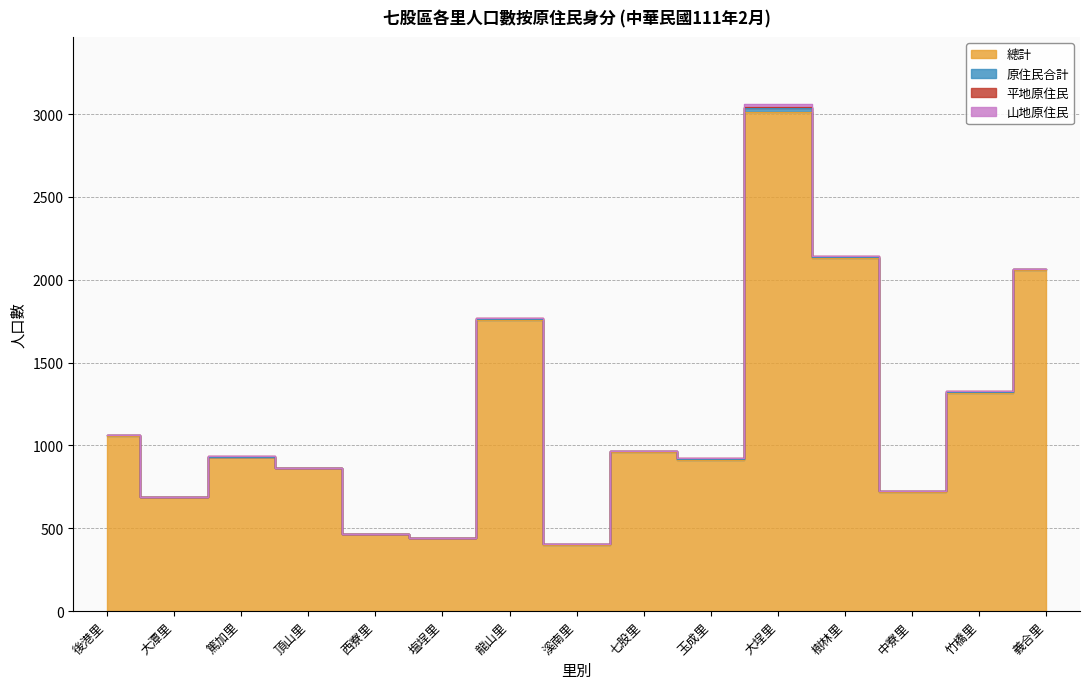

List the series in order of their peak value, highest first.

總計, 原住民合計, 山地原住民, 平地原住民